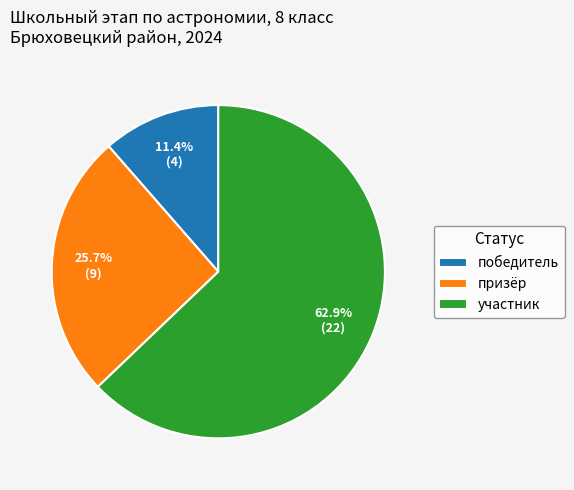

Is it true that участник is 63% of the pie?

True